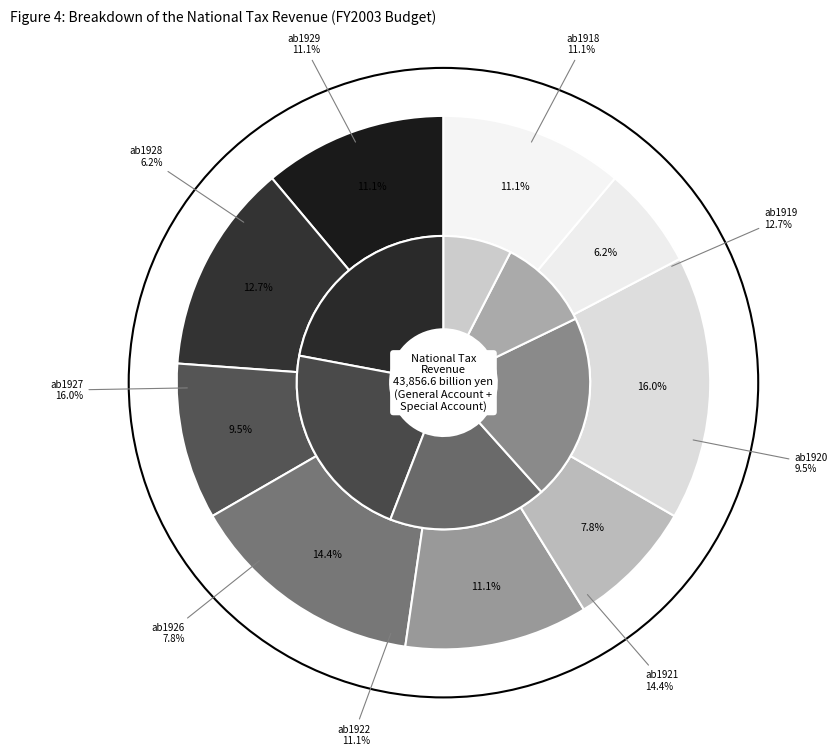

Is there a majority slice in this chart?

No